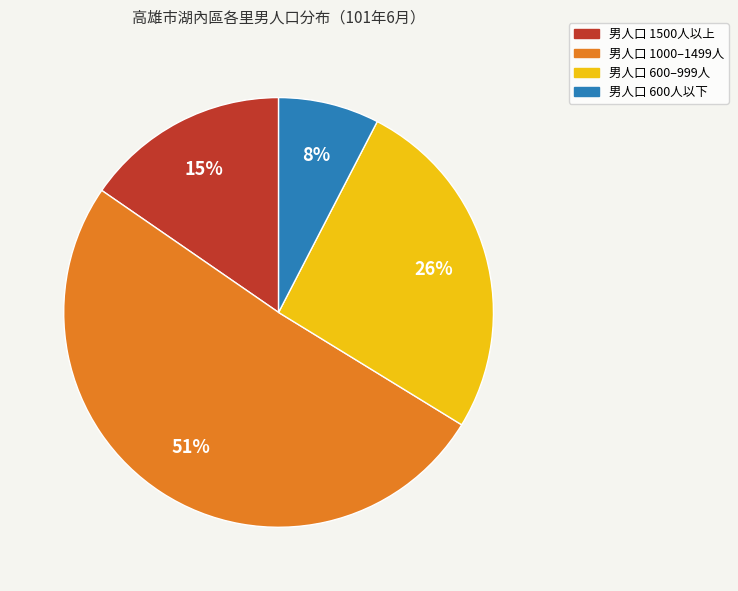

To the nearest percent, what is the difference between the largest and smallest slice percentages?

43%